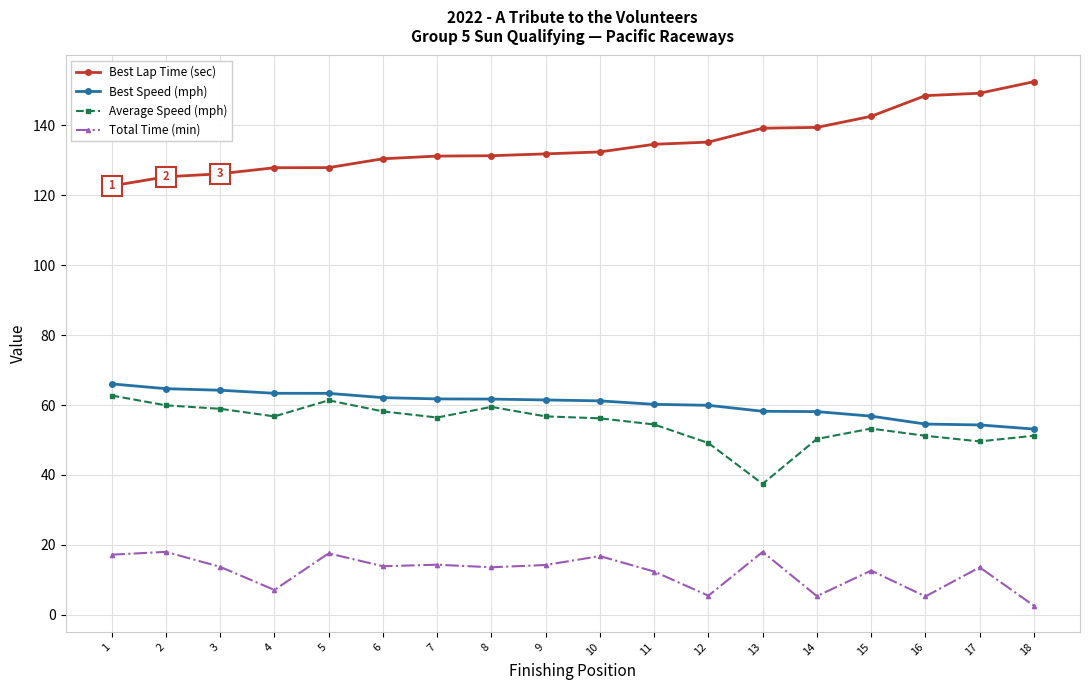

The value of Best Lap Time (sec) at 4 is 49.4. True or false?

False